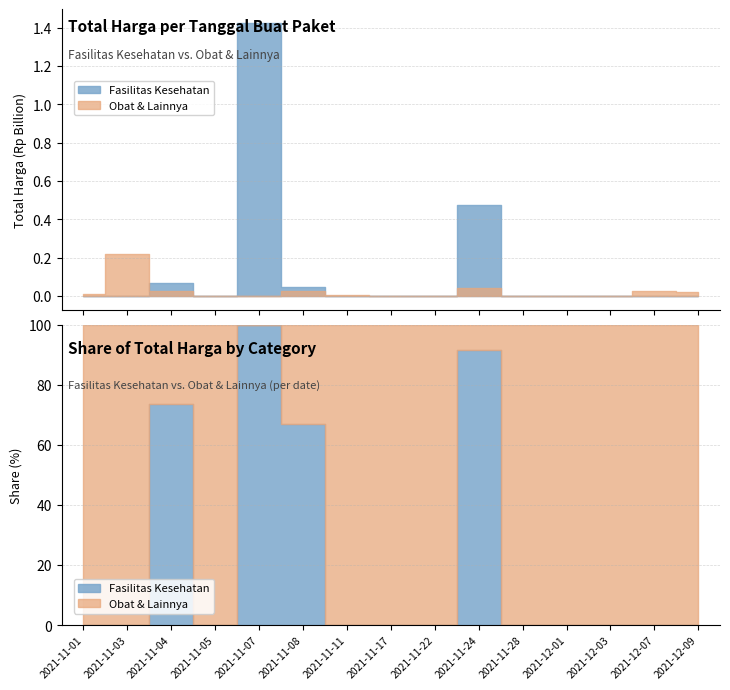

Is it true that Obat & Lainnya equals 7401240 at 2021-11-11?

True